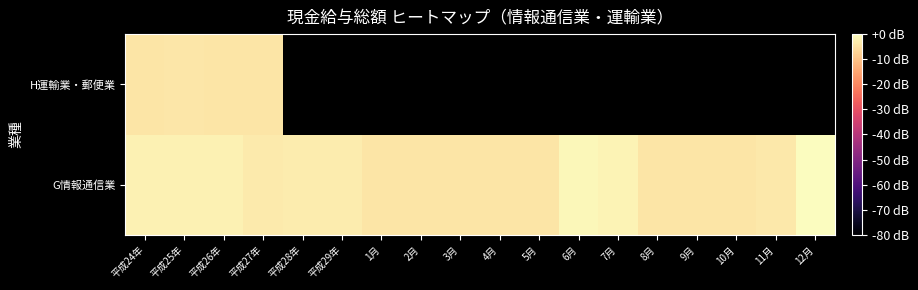

Which series has the largest range (max minus min)?

G情報通信業